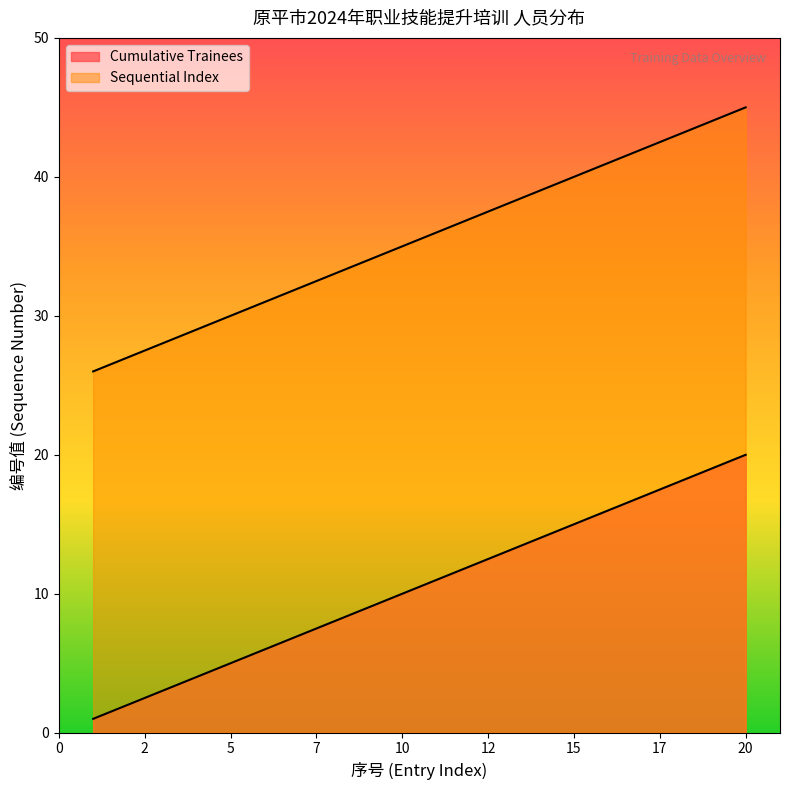

What is the difference between the Cumulative Trainees values at 8 and 1?

7